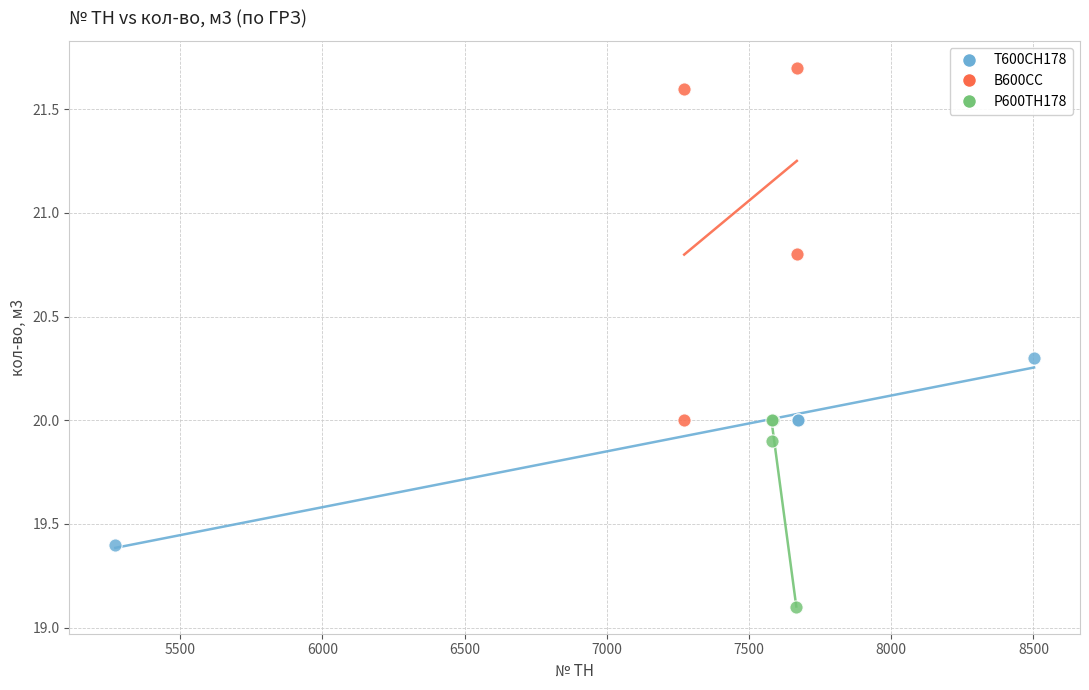

Which series contains the lowest Y value?

Р600ТН178